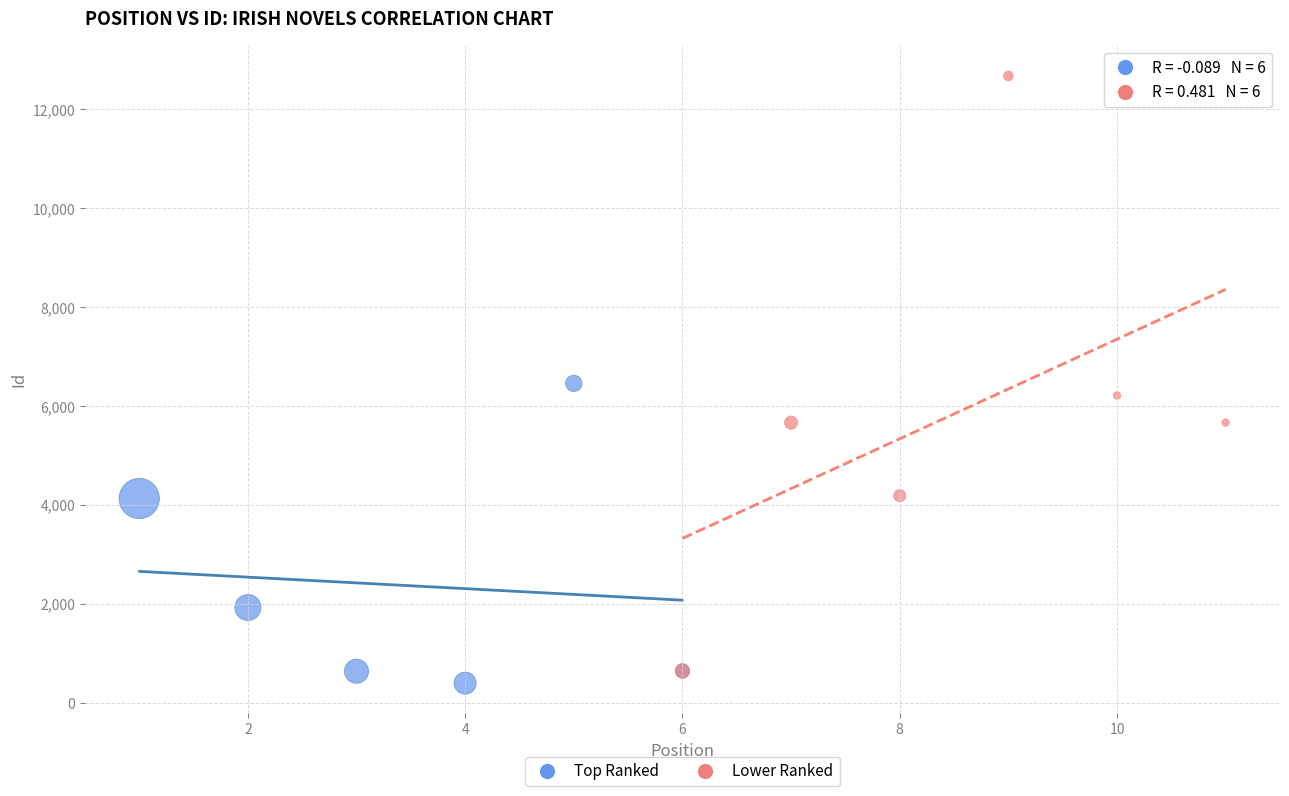

Which series contains the lowest Y value?

Top Ranked